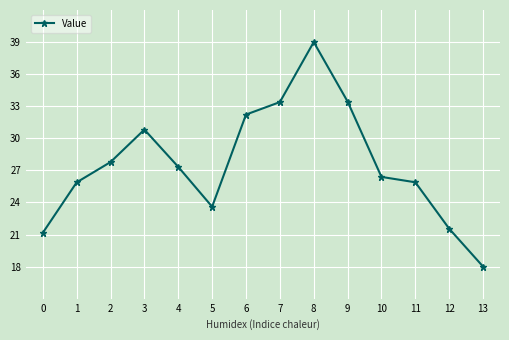

What is the value of the 8th point from the left?

33.4